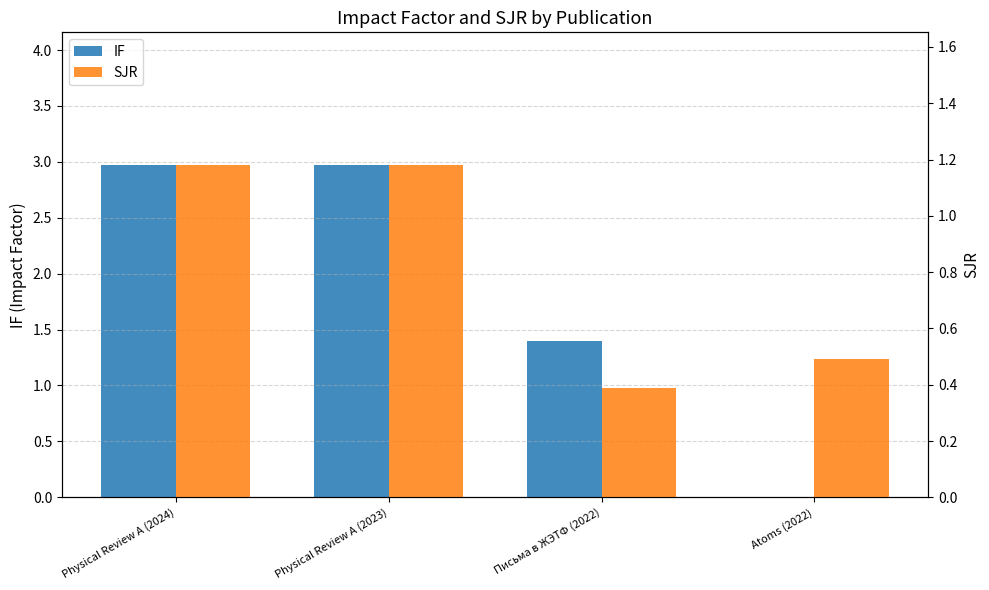

Which has a higher value, Atoms (2022) or Письма в ЖЭТФ (2022)?

Письма в ЖЭТФ (2022)